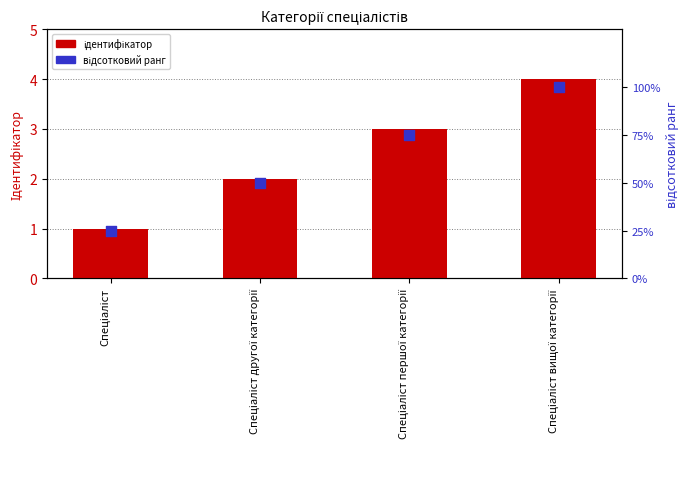

What are all the series names shown in the legend?

Ідентифікатор, відсотковий ранг